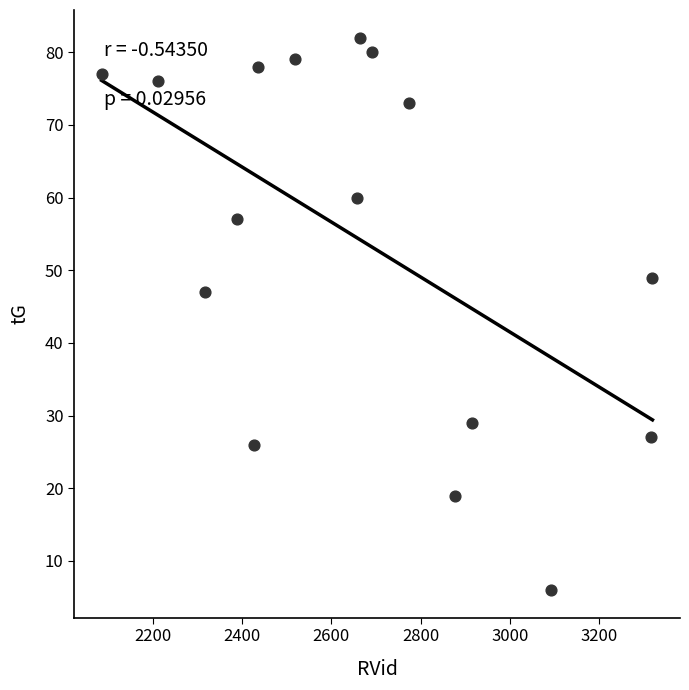

What Y value in the scatter plot is closest to 44?

47